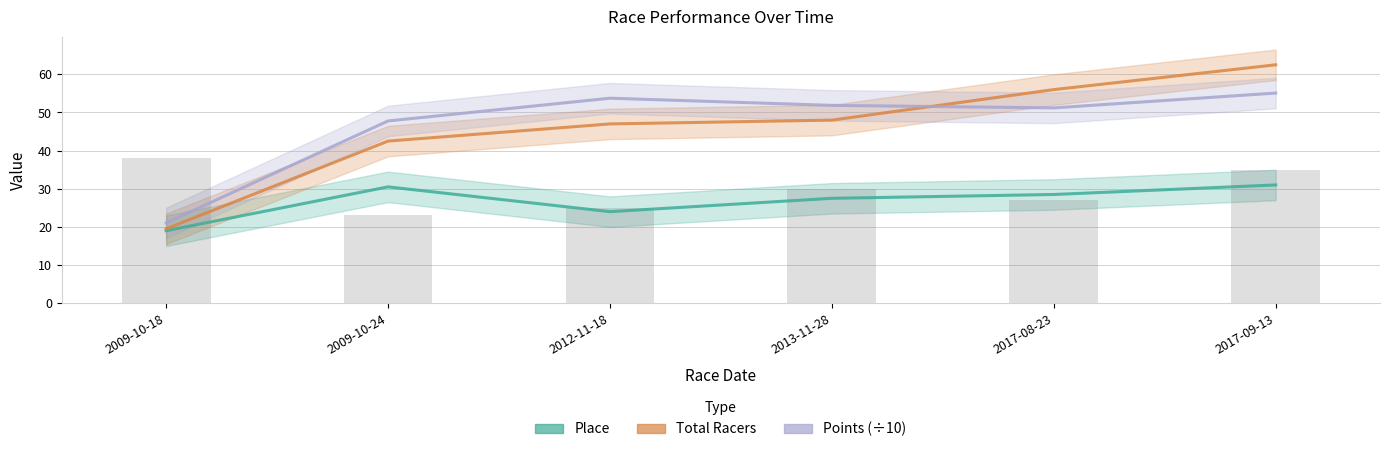

At which label is Total Racers closest to 41?

2009-10-24